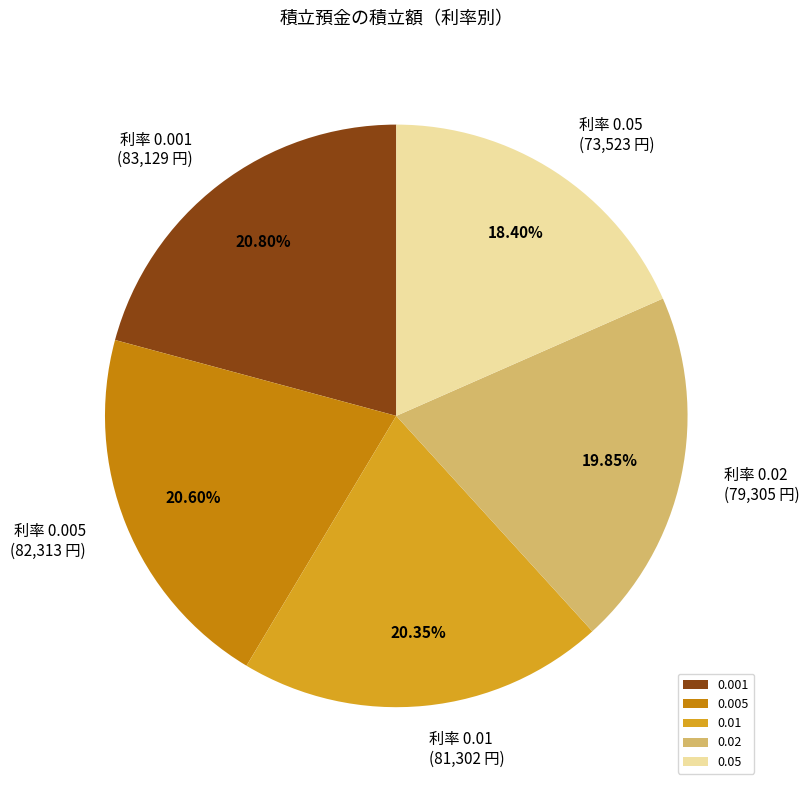

What is the total percentage of 0.02 and 0.05?

38.2%